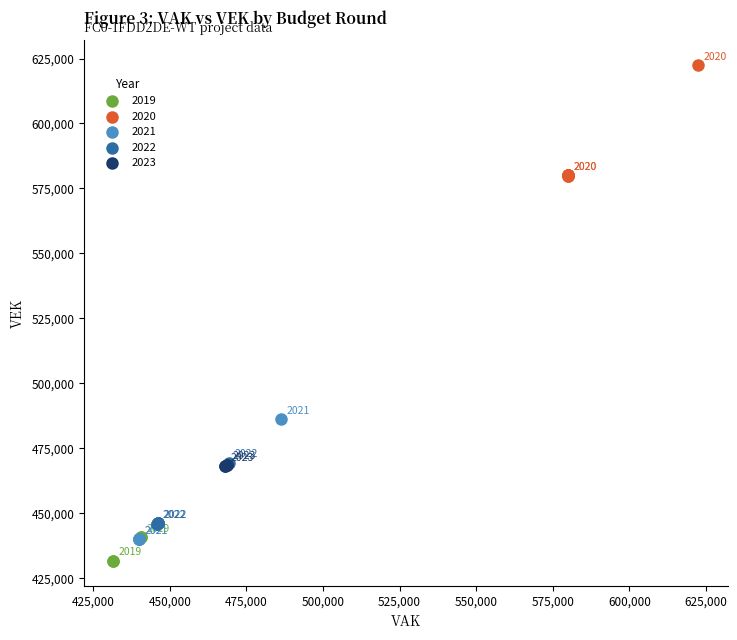

Which series reaches the maximum Y coordinate?

2020